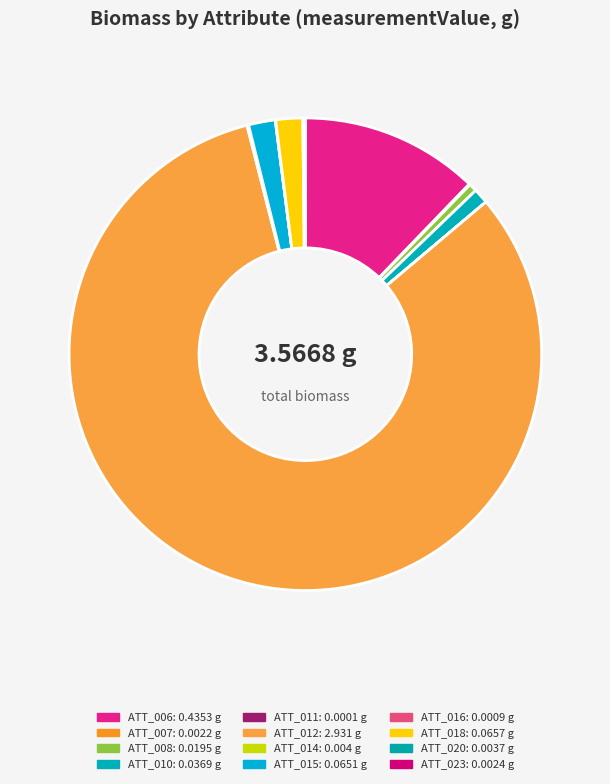

Which category has the smallest portion of the pie?

ATT_011